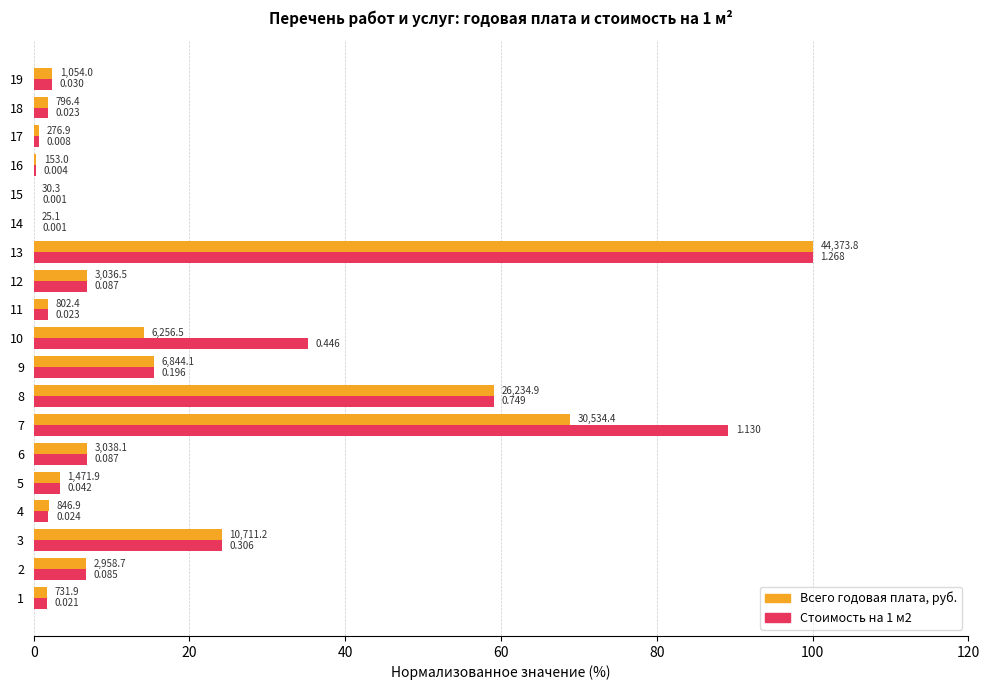

How many values in the Всего годовая плата, руб. series exceed 3?

10